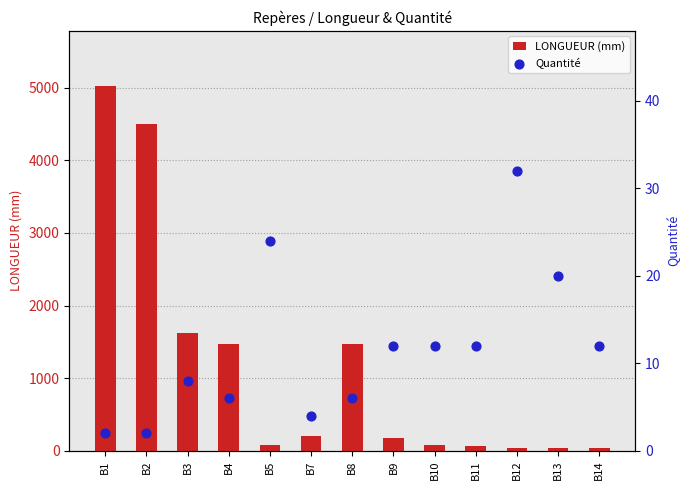

Which series contains the lowest Y value?

Quantité